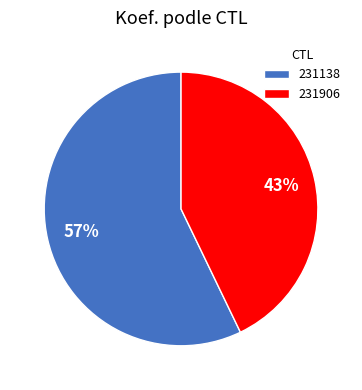

Which slice represents more than half of the pie?

231138